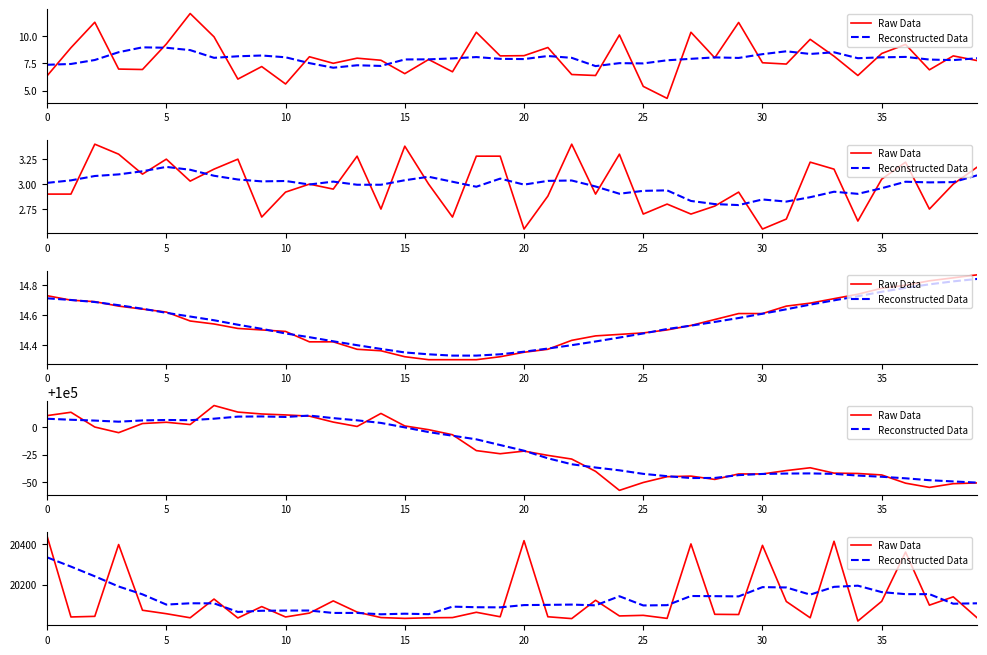

Which series has the largest total across all categories?

Reconstructed Data